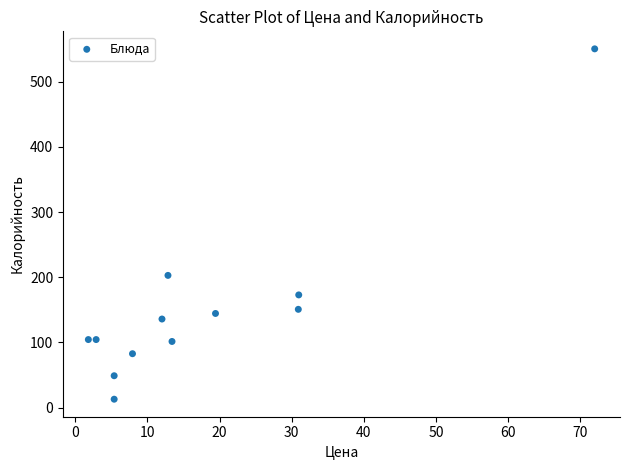

What is the average X value?

17.9